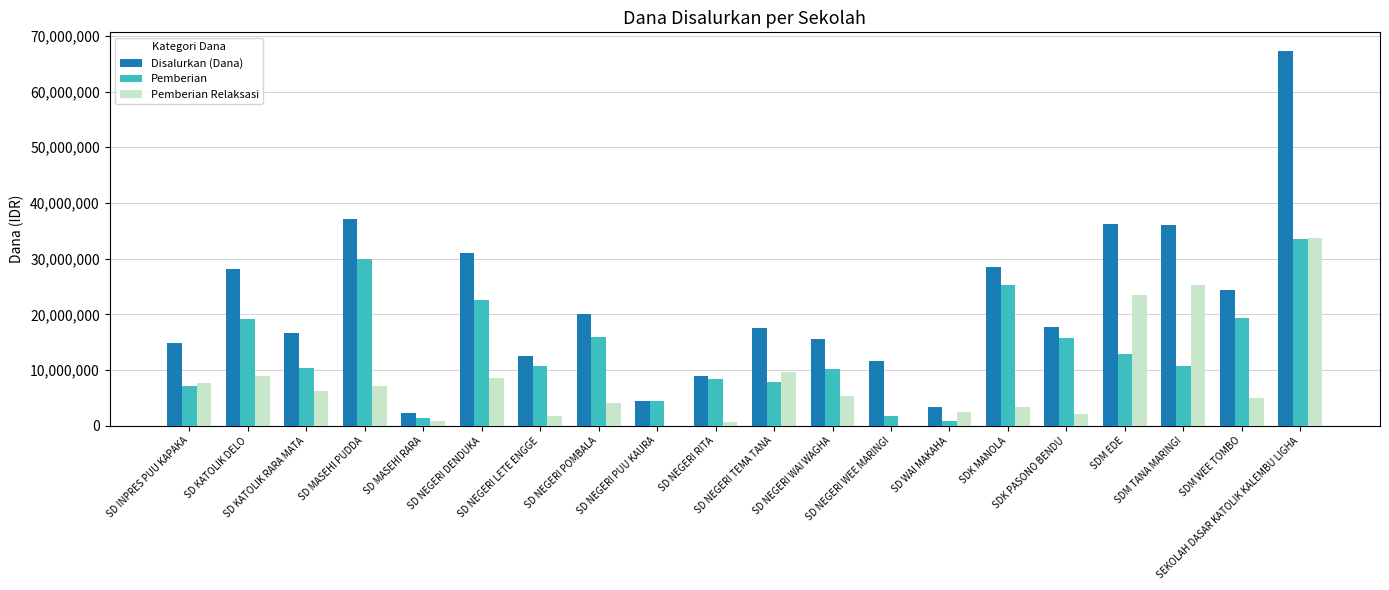

How many distinct data groups are displayed?

3